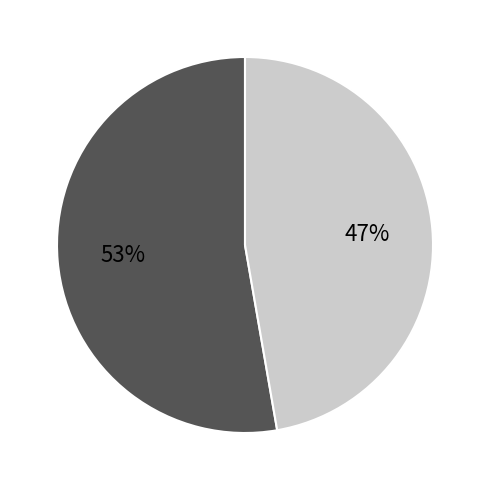

To the nearest percent, what is the average slice percentage?

50%